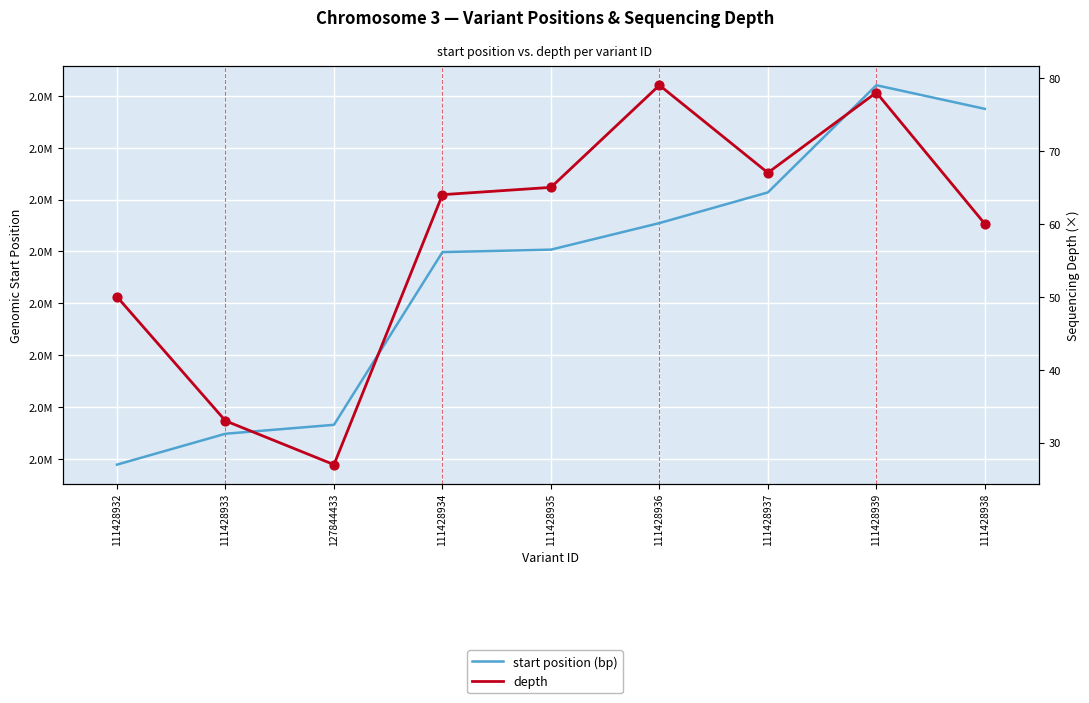

Which series reaches the minimum Y coordinate?

depth